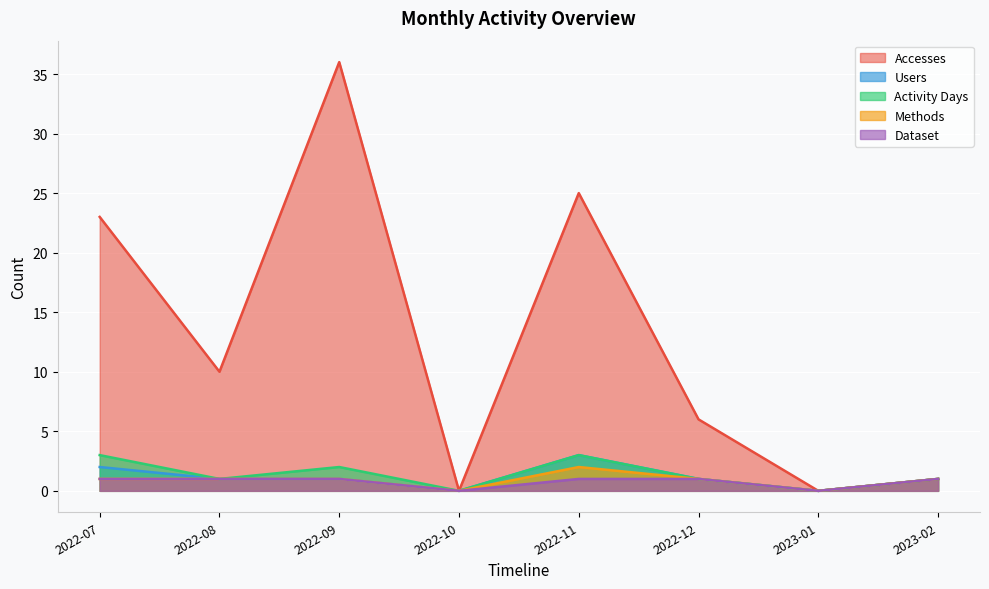

Which category has the highest value in the Methods series?

2022-11